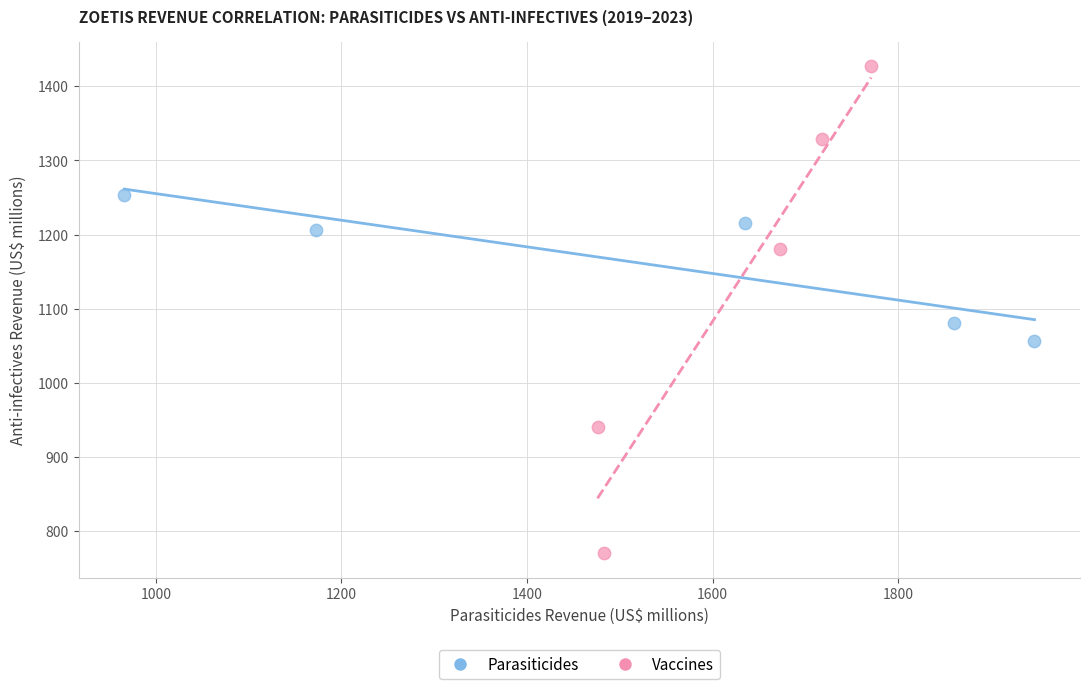

Which series has the largest Y range (max minus min)?

Vaccines